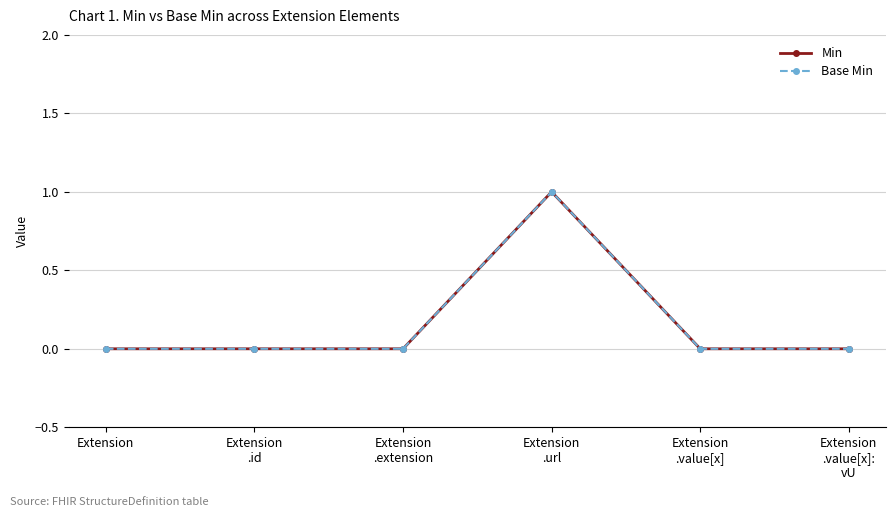

What is the label of the 5th point from the left?

Extension
.value[x]